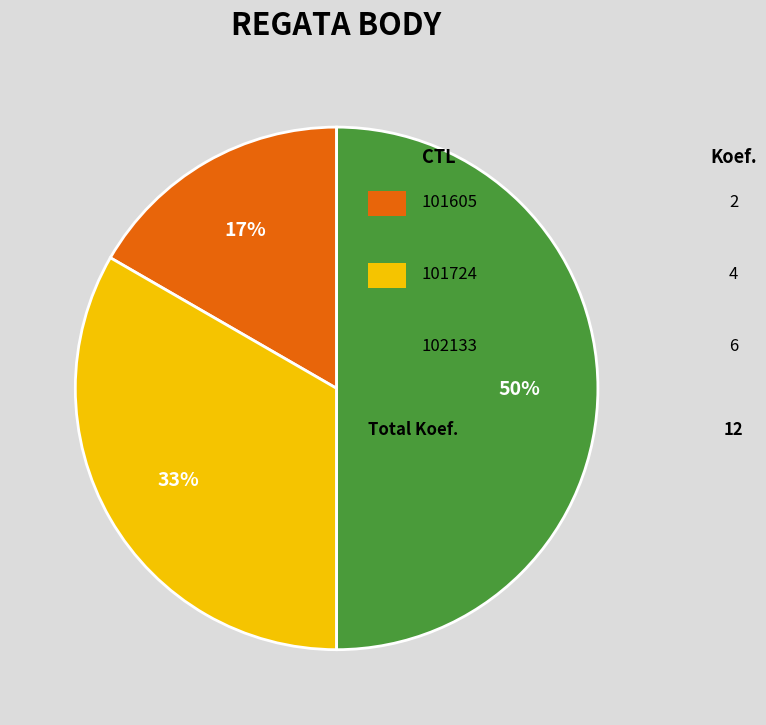

Count the number of slices in the pie.

3